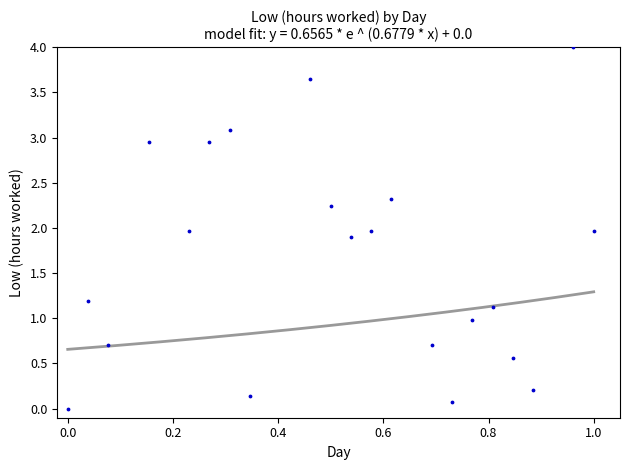

What is the range of Y values (max minus min)?

4.0